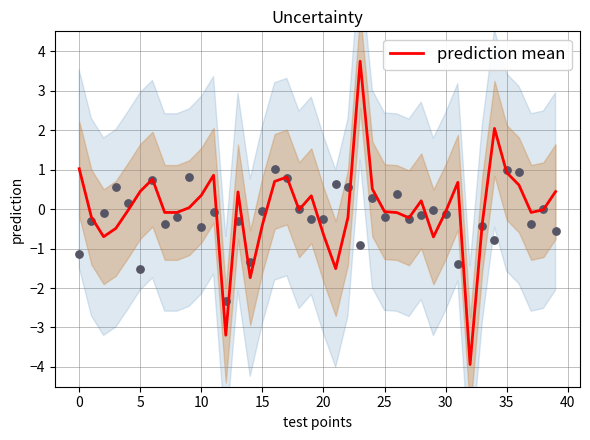

What is the change in value from 19 to 22?

-0.6